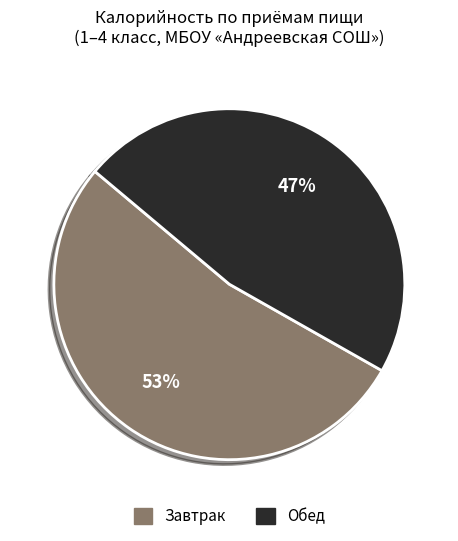

Does any single category account for the majority?

Yes